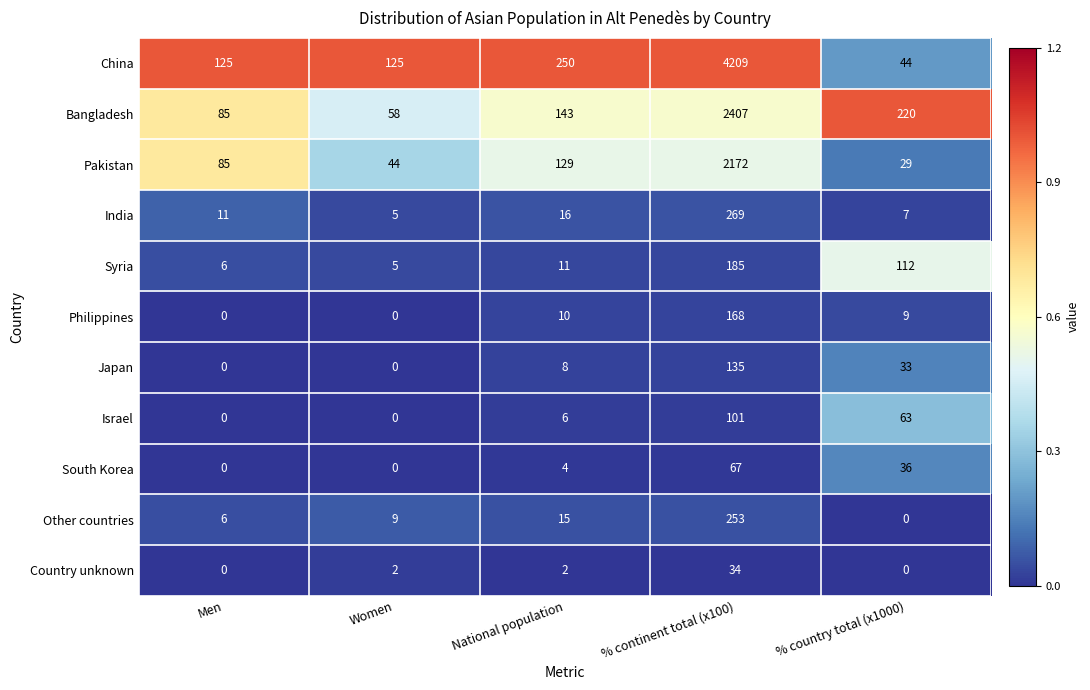

Rank the series at % continent total (x100) from lowest to highest value.

Country unknown, South Korea, Israel, Japan, Philippines, Syria, Other countries, India, Pakistan, Bangladesh, China